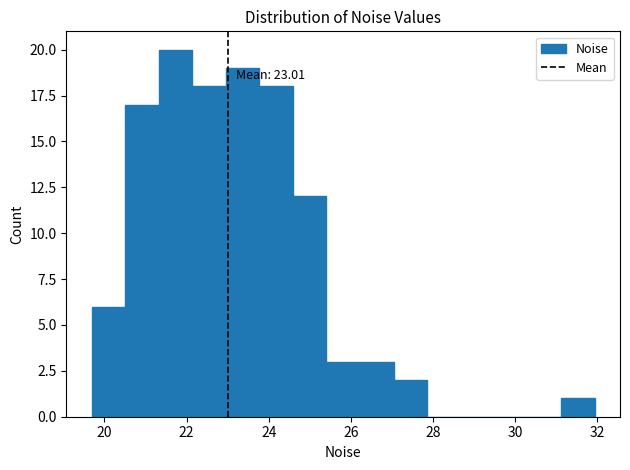

Which range on the x-axis has the tallest bar?

21.4 to 22.2